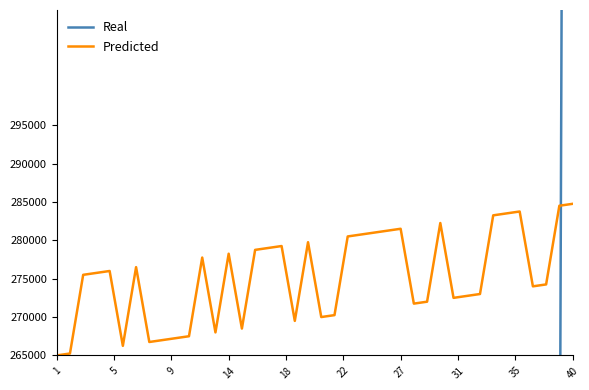

How many lines are shown in the chart?

2